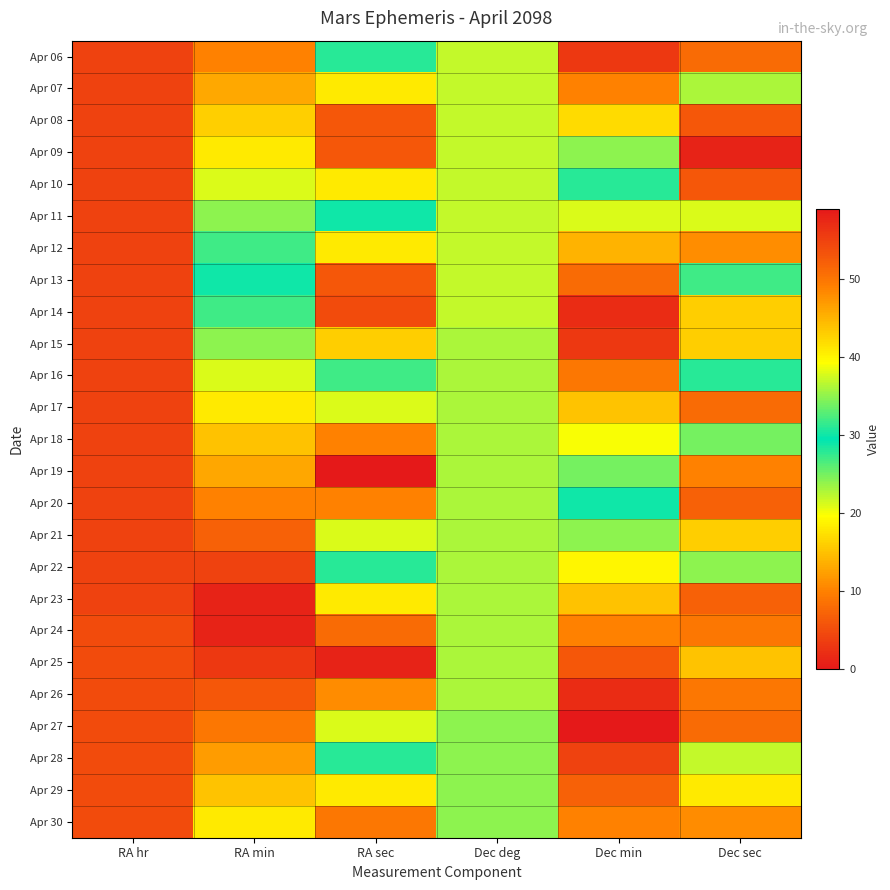

Rank the series at RA hr from highest to lowest value.

Apr 24, Apr 25, Apr 26, Apr 27, Apr 28, Apr 29, Apr 30, Apr 06, Apr 07, Apr 08, Apr 09, Apr 10, Apr 11, Apr 12, Apr 13, Apr 14, Apr 15, Apr 16, Apr 17, Apr 18, Apr 19, Apr 20, Apr 21, Apr 22, Apr 23